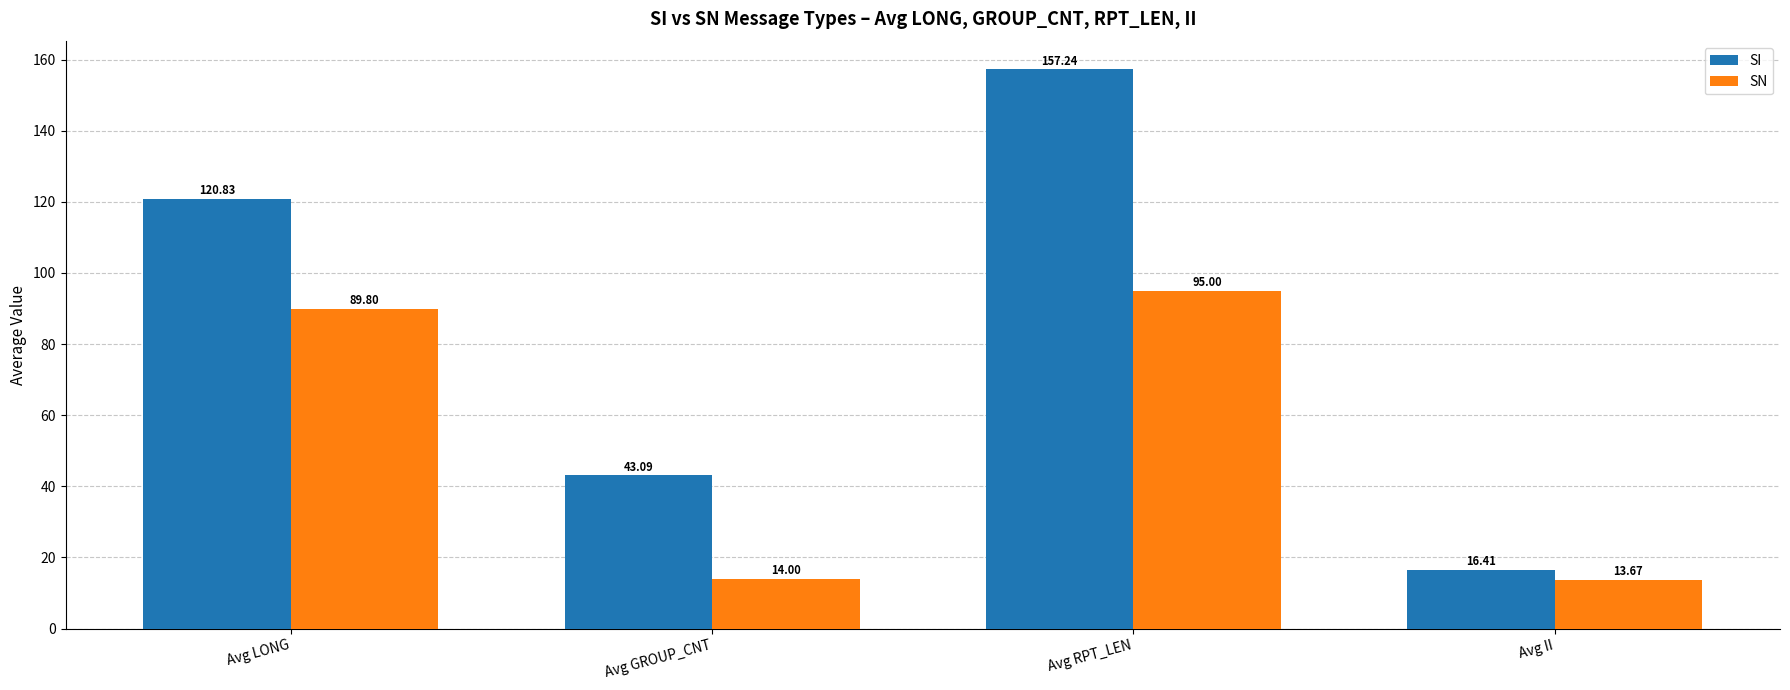

Rank the series by their average value, from lowest to highest.

SN, SI